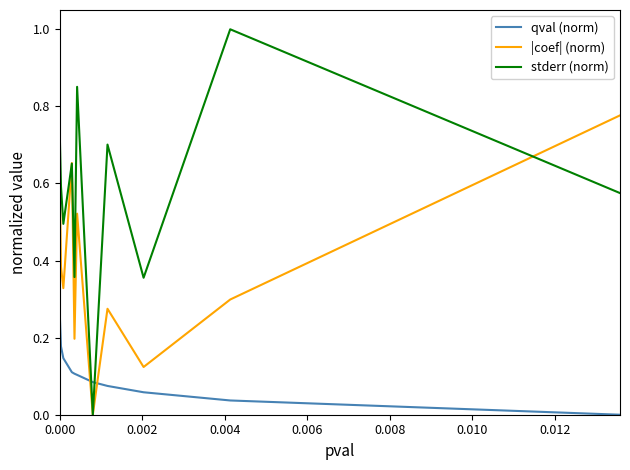

Is this an area chart (filled region under the line)?

No